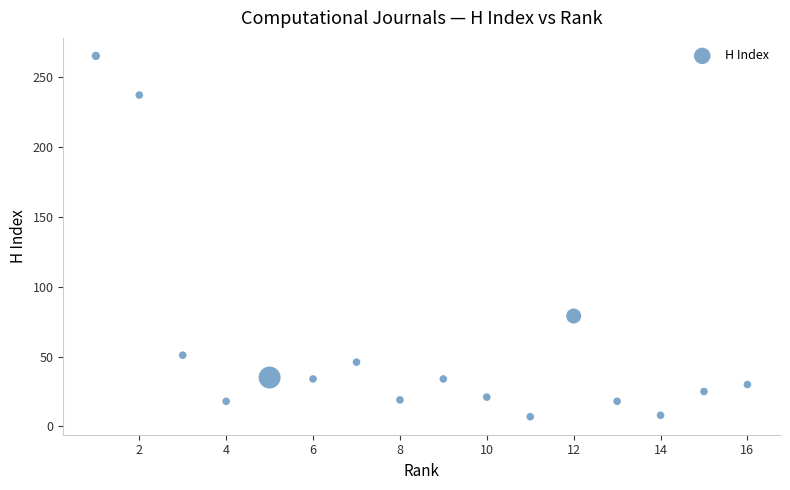

What Y value in the scatter plot is closest to 136?

79